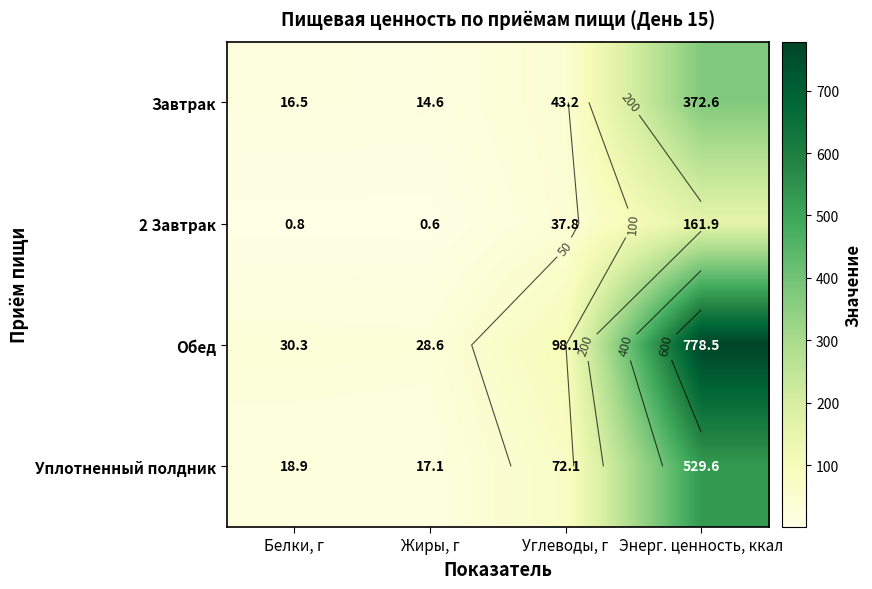

Count the number of categories in the chart.

4